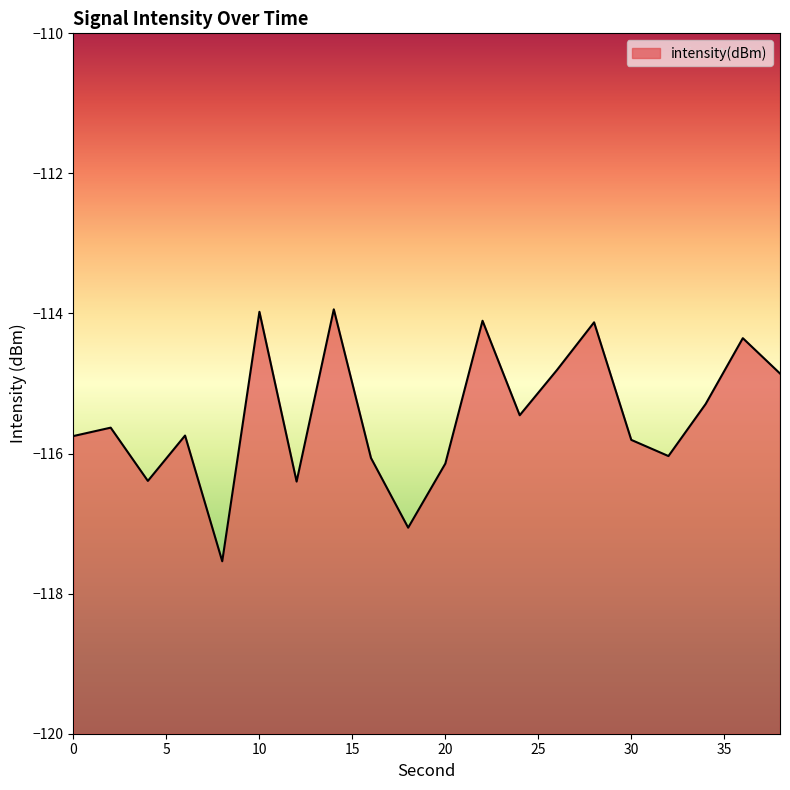

What is the maximum value shown in the chart?

-113.9